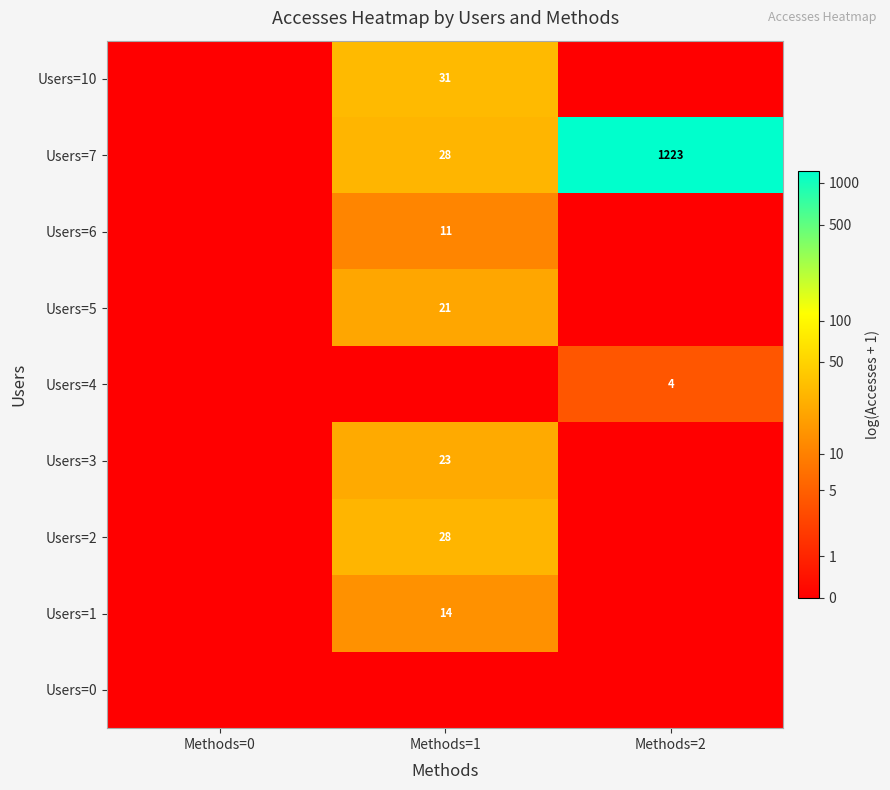

The Users=3 series shows 23 at Methods=1. True or false?

True